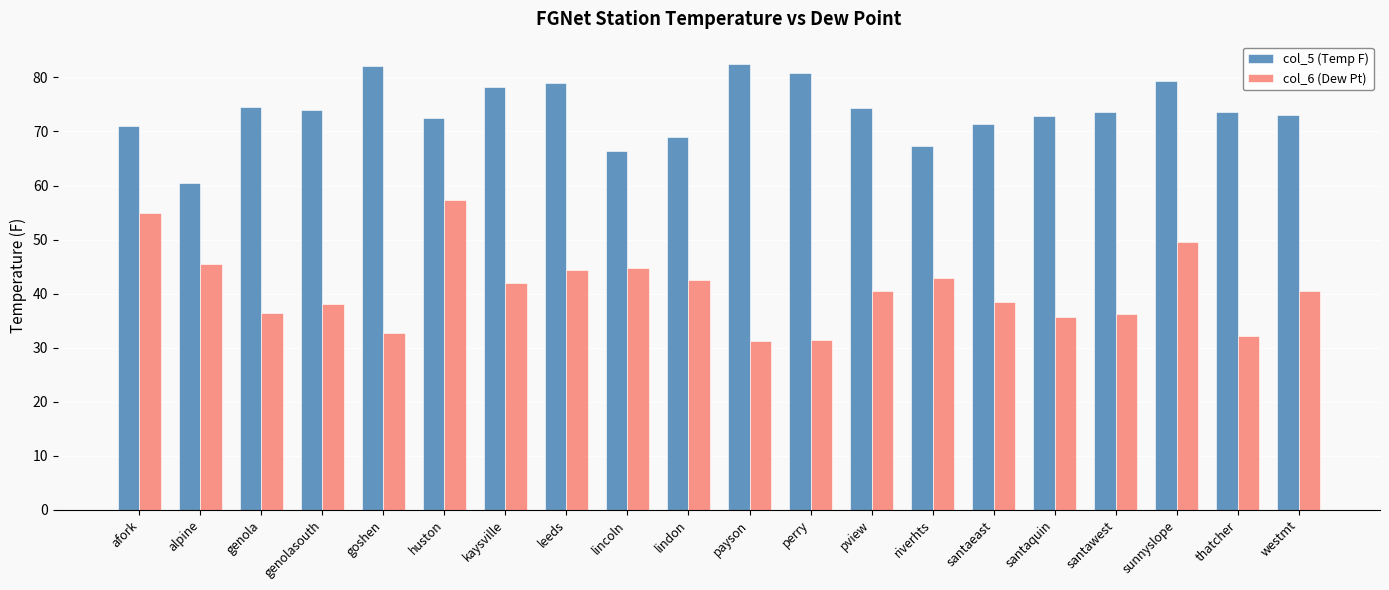

Is it true that col_5 (Temp F) equals 73.1 at westmt?

True